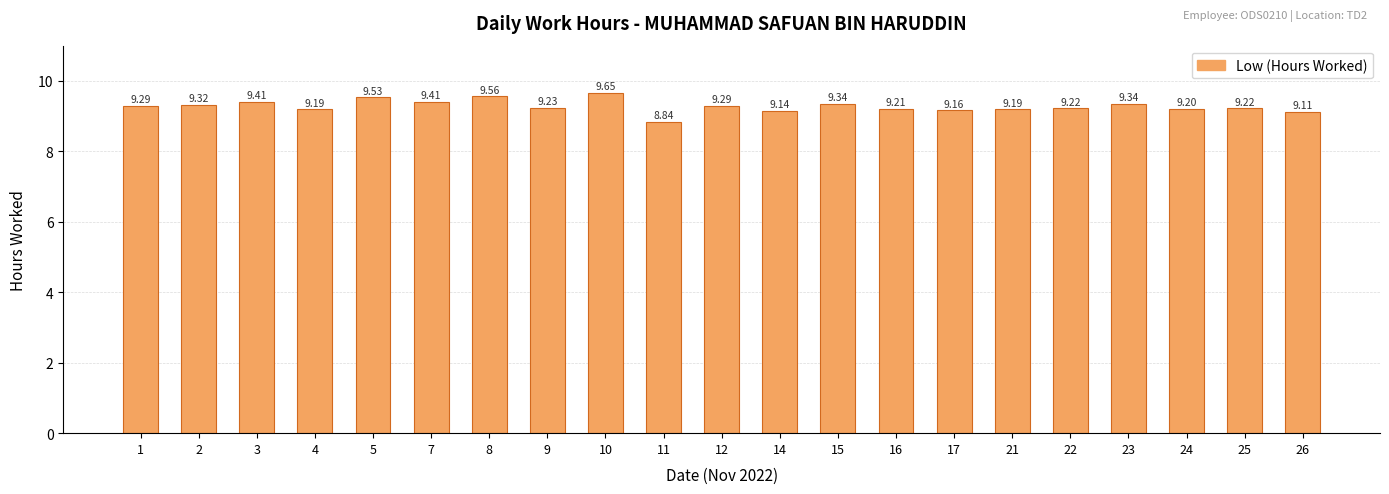

Which has a higher value, 8 or 15?

8